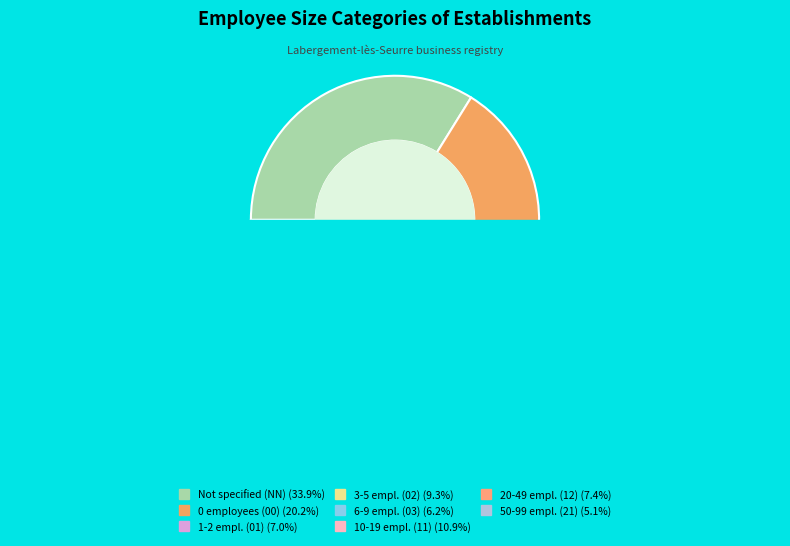

Is the sum of 01 and 21 greater than half?

No